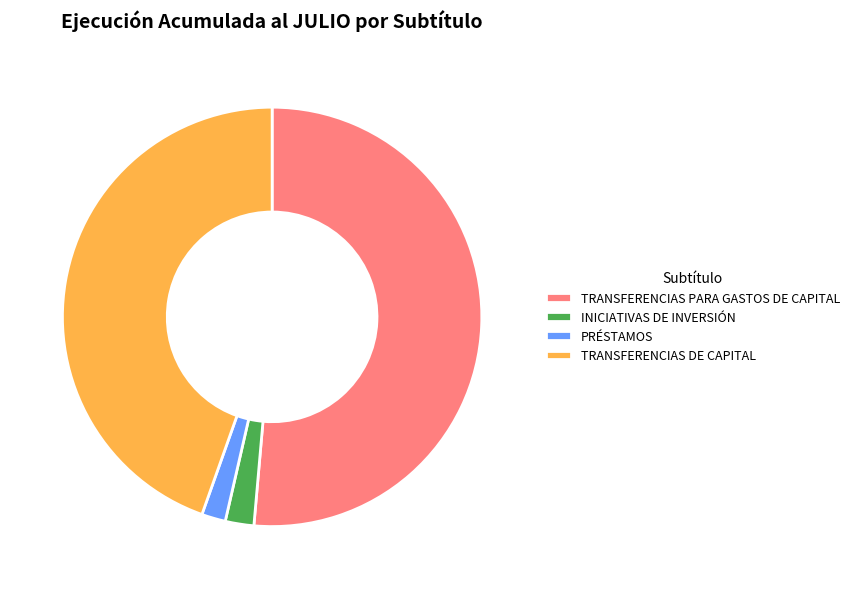

Count the number of slices in the pie.

4